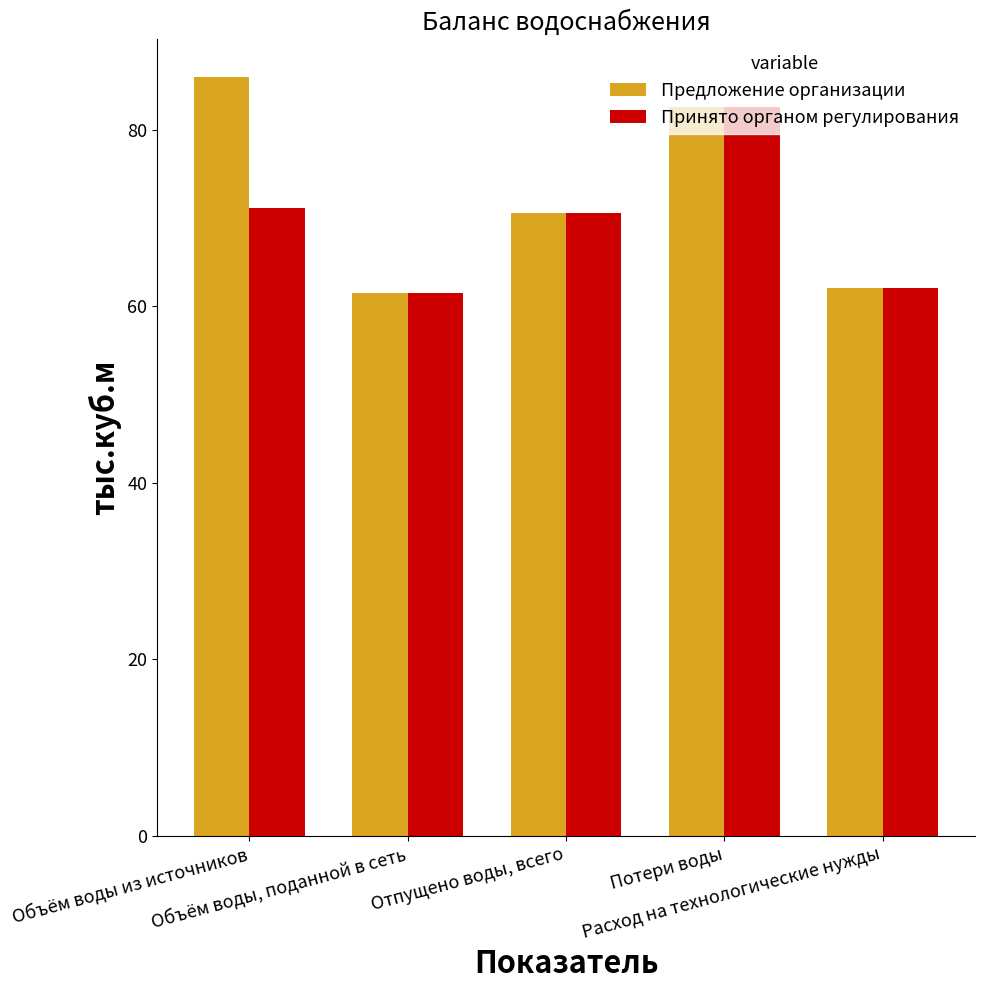

The value of Предложение организации at Потери воды is 82.6. True or false?

True